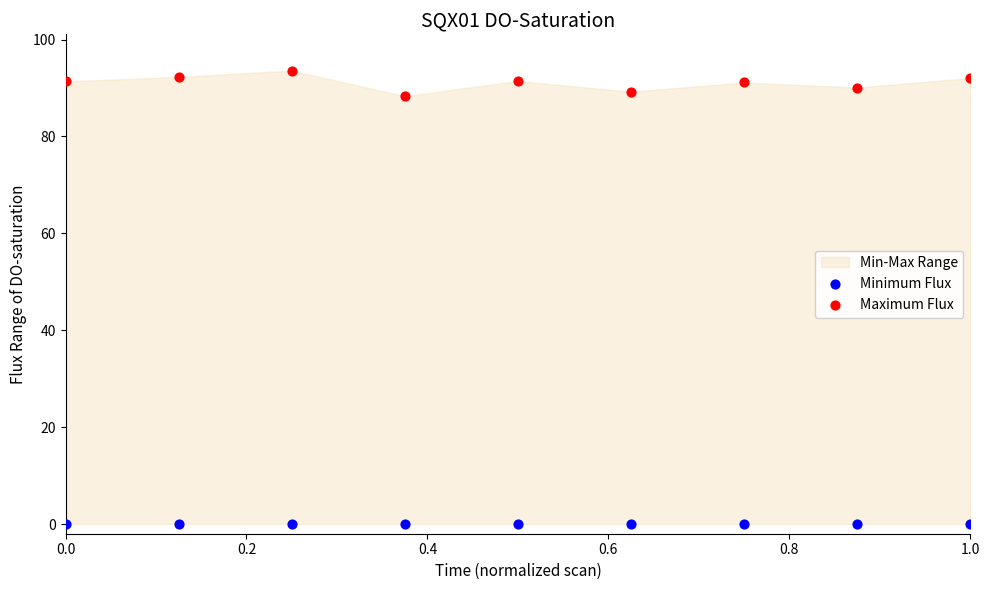

Which series contains the highest Y value?

Maximum Flux